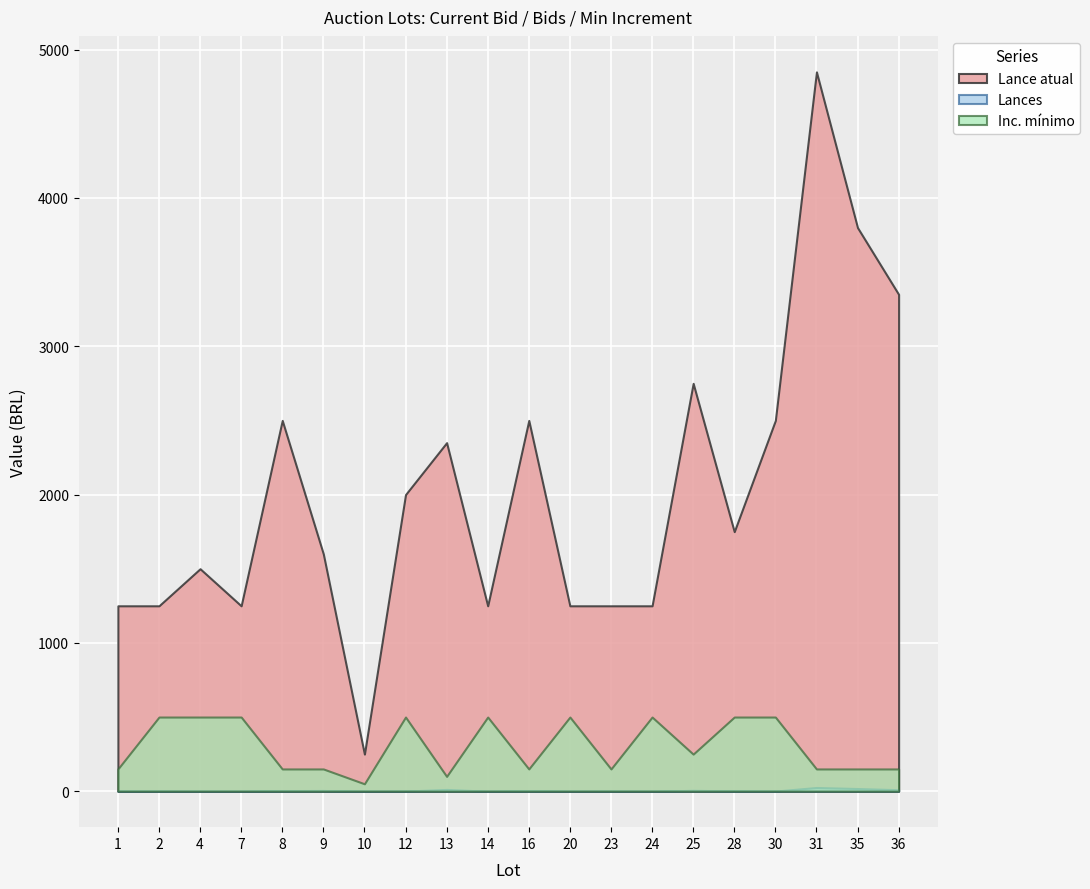

At which label is Inc. minimo closest to 275?

25